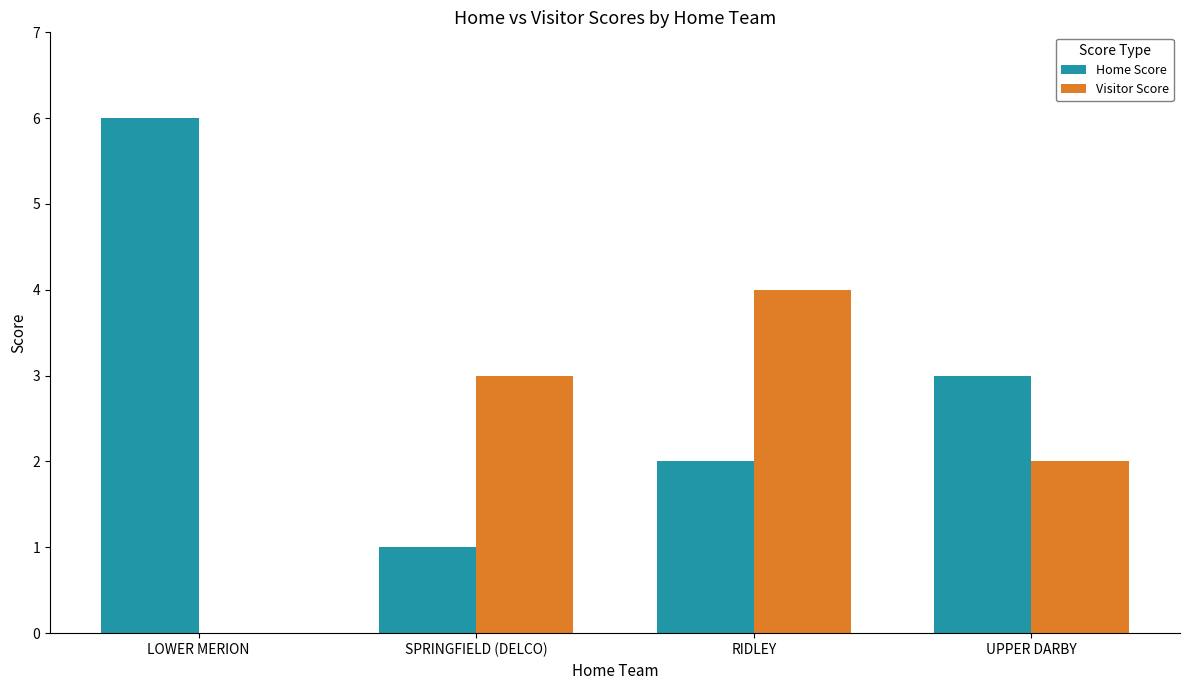

Reading left to right, list all the values displayed in this chart.

Home Score: 6	1	2	3
Visitor Score: 0	3	4	2